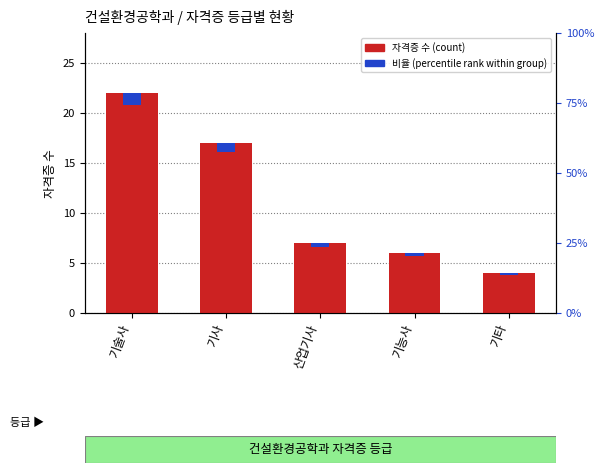

The value of percentile rank within group at 기술사 is 1.2. True or false?

True